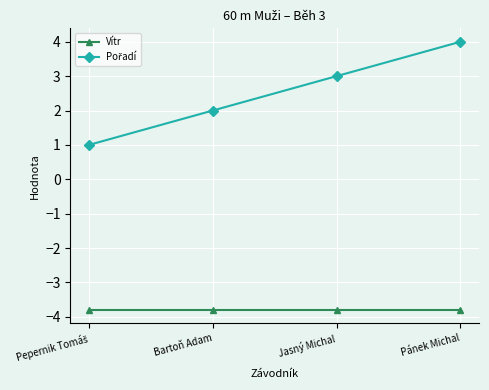

What is the sum of the Vítr values at Bartoň Adam and Jasný Michal?

-7.6